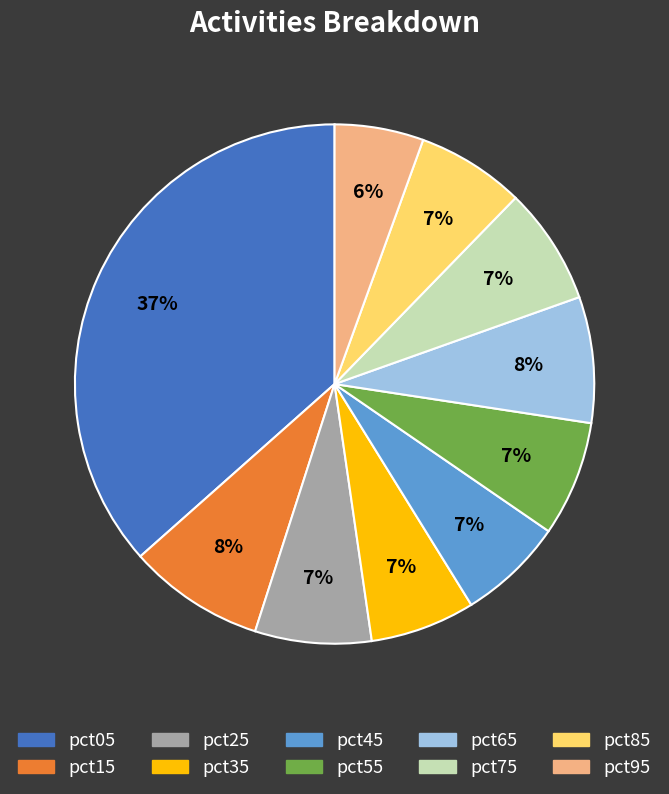

Which slice is the smallest?

pct95